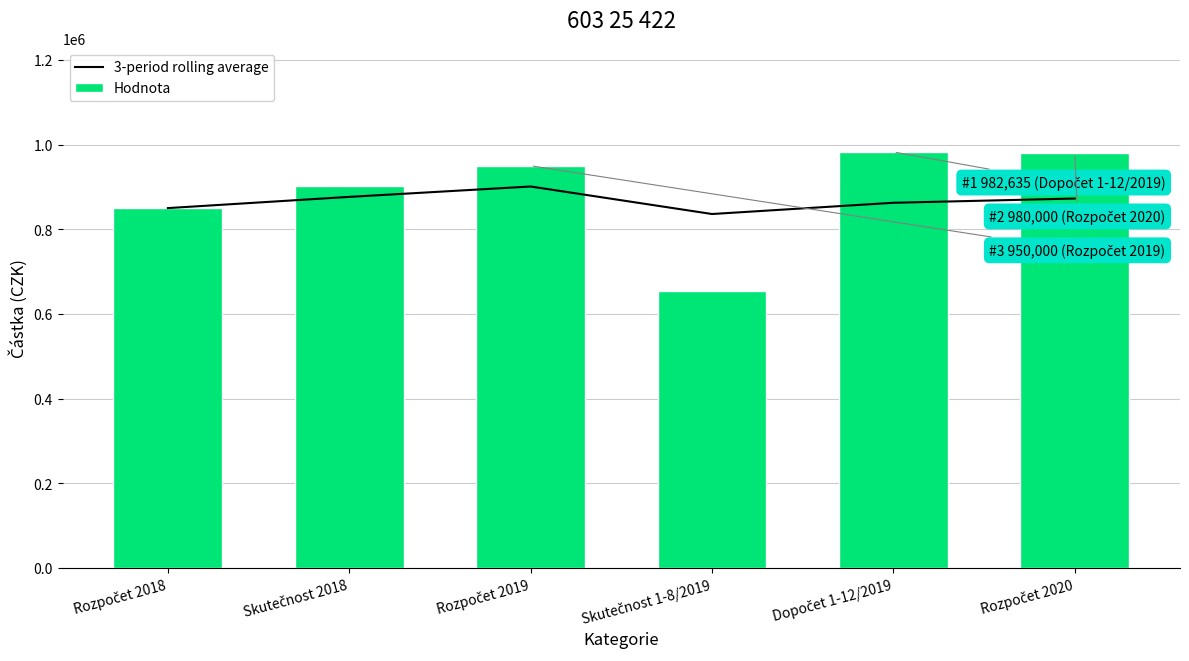

Where does the Hodnota series first go above 950000?

Dopočet 1-12/2019